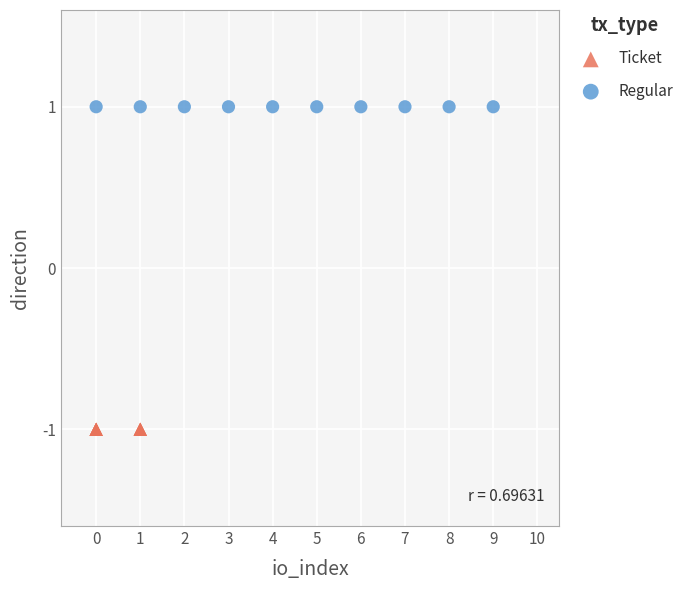

Which series reaches the maximum Y coordinate?

Regular